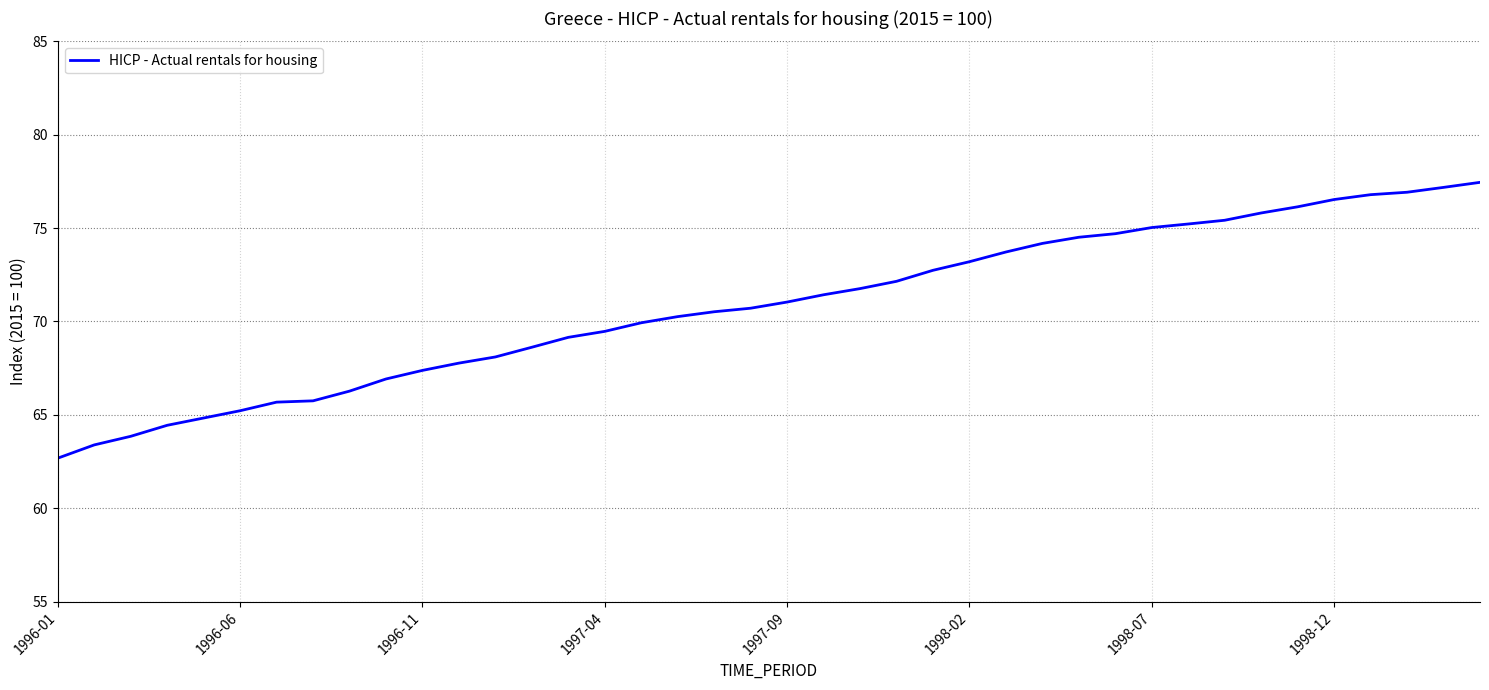

What is the maximum value shown in the chart?

77.5